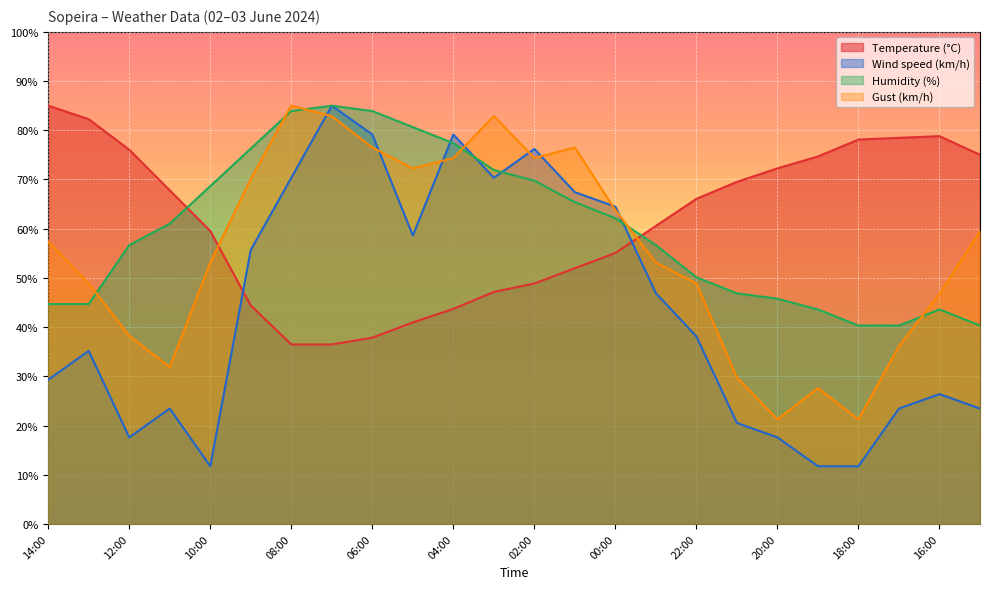

List the series in order of their peak value, lowest first.

Temperature (°C), Wind speed (km/h), Humidity (%), Gust (km/h)